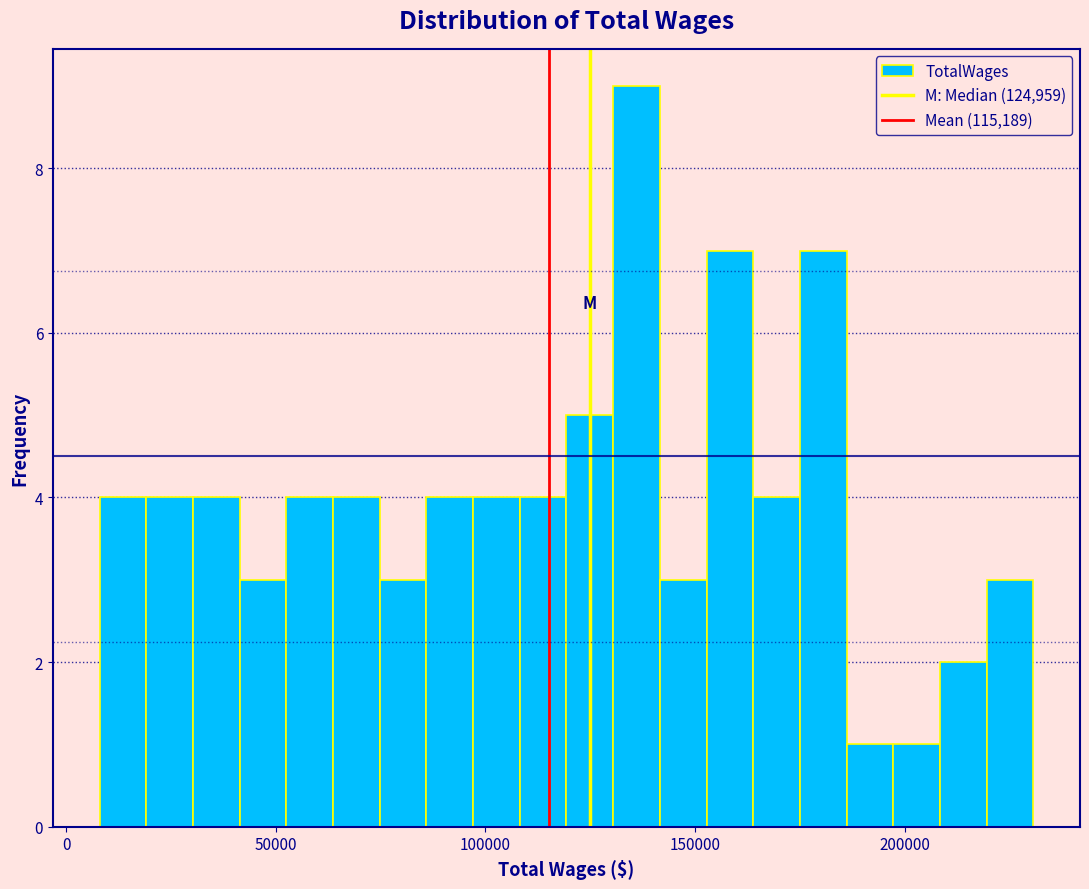

Around what value on the x-axis is the tallest bar? Give the approximate position of its centre, as read against the axis.

135000